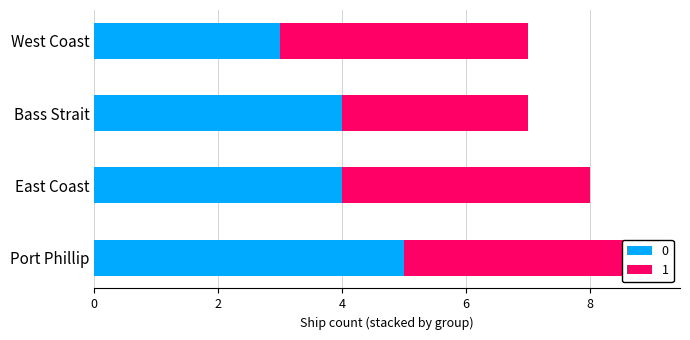

How many distinct data groups are displayed?

2